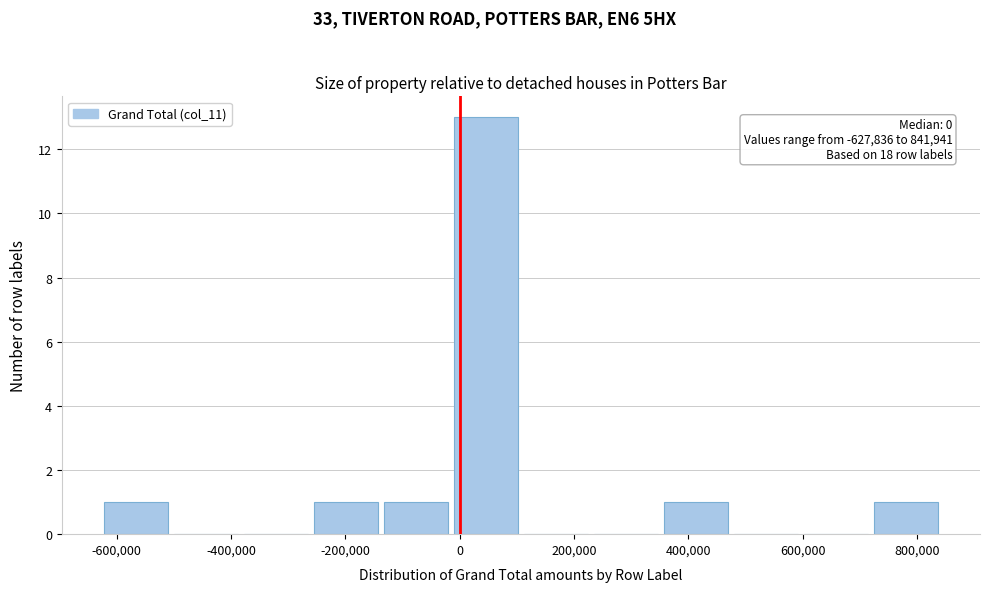

Over which range of the x-axis is the bar tallest?

-20000 to 100000